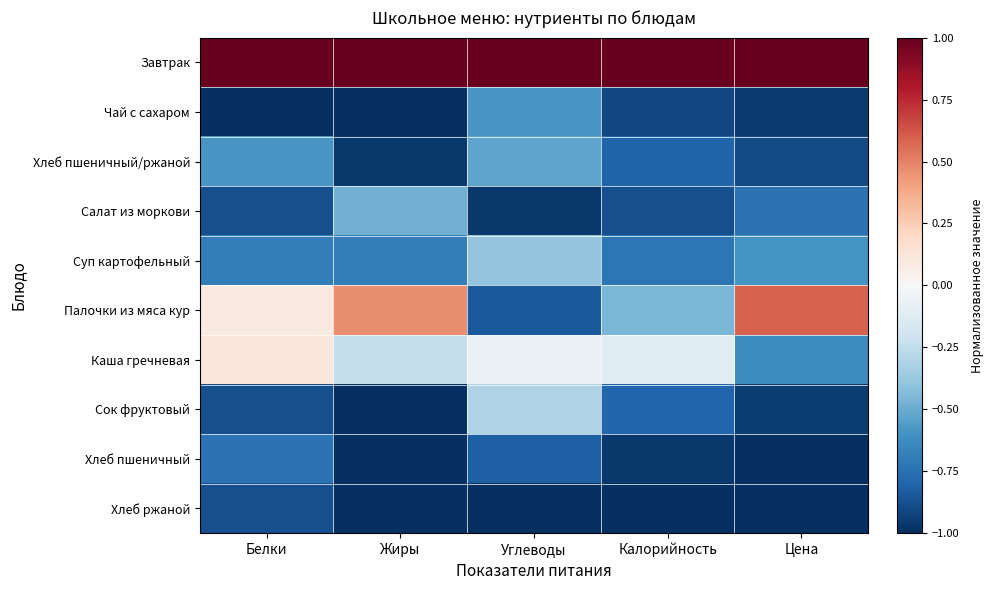

What is the minimum value shown in the chart?

-1.0